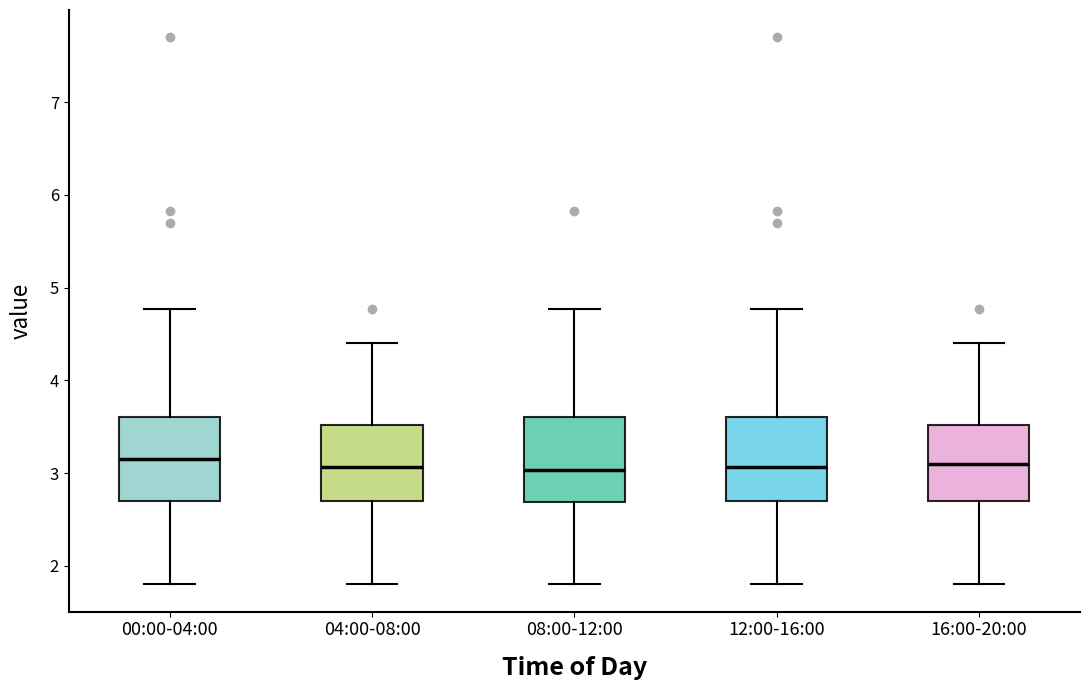

Reading left to right, transcribe this box plot: for each box, give where its median line is, the range the box spans, and where its two whiskers end, as read against the y-axis. The values are not printed on the chart, so give them approximately, as read against the axis.

00:00-04:00: median 3.2, box 2.7 to 3.6, whiskers 1.8 to 4.8
04:00-08:00: median 3.1, box 2.7 to 3.5, whiskers 1.8 to 4.4
08:00-12:00: median 3.0, box 2.7 to 3.6, whiskers 1.8 to 4.8
12:00-16:00: median 3.1, box 2.7 to 3.6, whiskers 1.8 to 4.8
16:00-20:00: median 3.1, box 2.7 to 3.5, whiskers 1.8 to 4.4